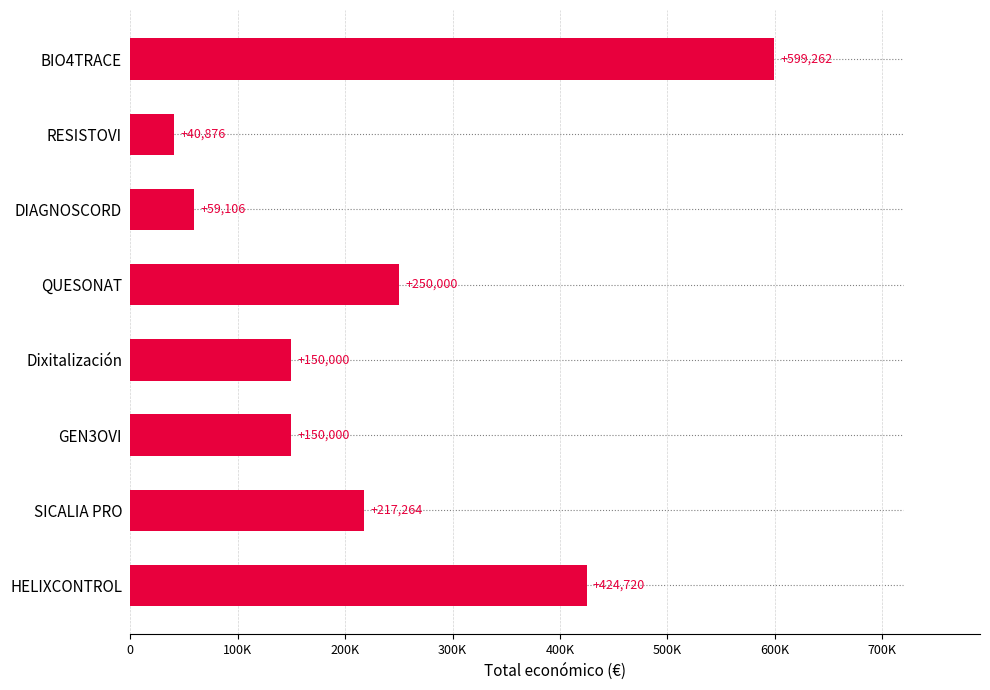

Does the chart contain any negative values?

No